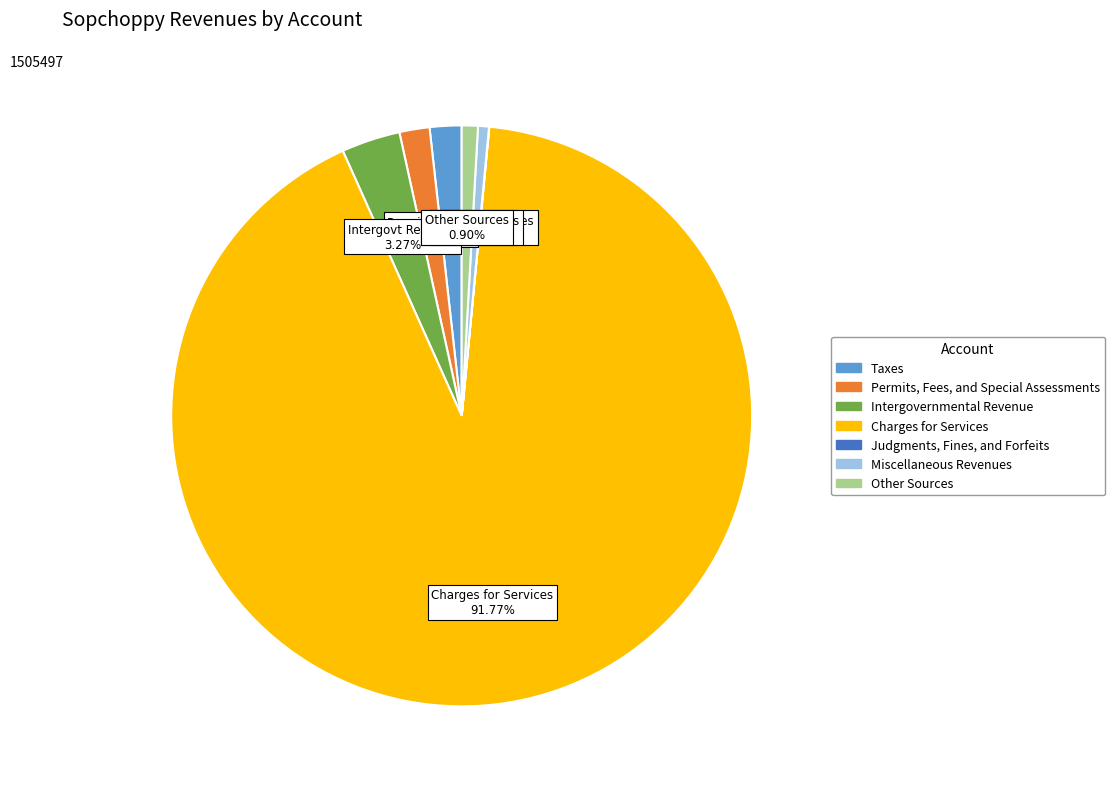

Which slice is the largest?

Charges for Services